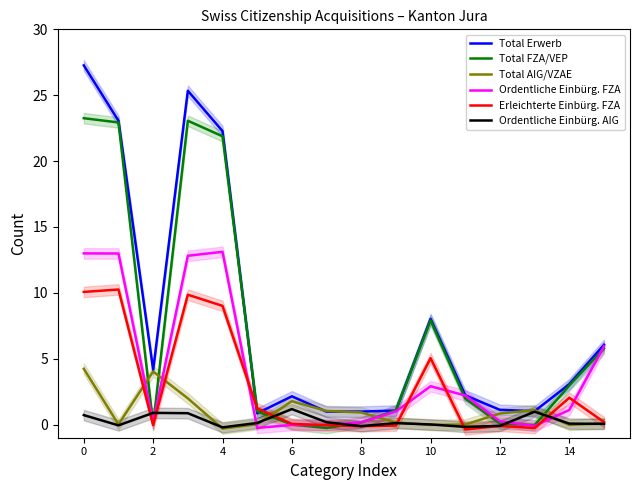

Reading left to right, extract all data points from this chart.

Total Erwerb: 27.3	23.1	4.1	25.3	22.3	0.9	2.1	1.0	1.0	1.1	8.0	2.2	1.1	1.0	3.1	6.1
Total FZA/VEP: 23.3	22.9	0.0	23.1	21.9	1.0	-0.0	-0.3	0.2	1.1	7.9	2.0	0.1	-0.0	3.0	5.8
Total AIG/VZAE: 4.2	0.0	4.0	2.0	-0.3	0.0	1.8	1.0	0.9	0.2	-0.0	0.0	0.8	1.1	-0.0	0.1
Ordentliche Einbürg. FZA: 13.0	13.0	0.2	12.8	13.1	-0.3	-0.0	-0.0	0.2	1.0	2.9	2.2	0.2	-0.1	1.1	5.9
Erleichterte Einbürg. FZA: 10.1	10.3	-0.0	9.9	9.0	1.2	0.1	-0.0	-0.1	-0.1	5.0	-0.4	-0.1	-0.3	2.0	0.2
Ordentliche Einbürg. AIG: 0.7	-0.1	0.9	0.9	-0.2	0.1	1.2	0.2	-0.1	0.1	0.0	-0.2	-0.1	1.0	0.1	0.1